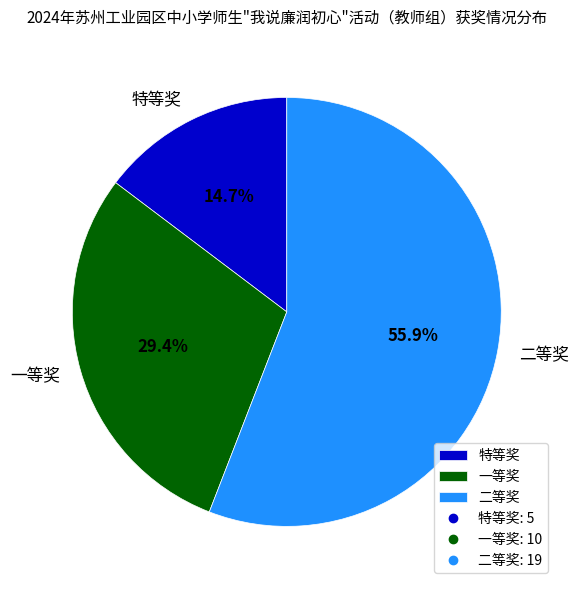

Rank the categories by value from highest to lowest.

二等奖, 一等奖, 特等奖